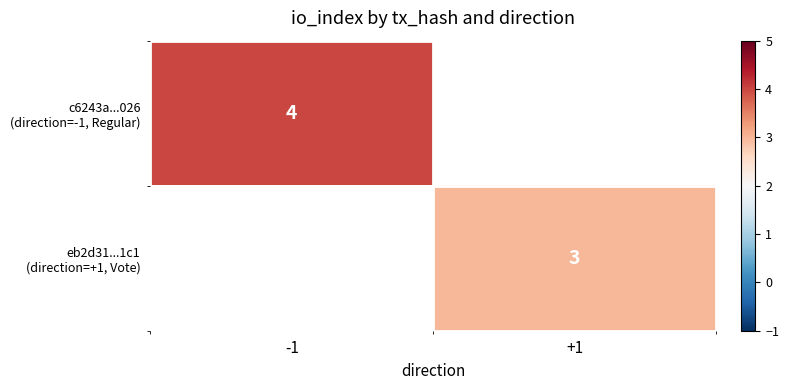

Rank the series by their maximum value, from highest to lowest.

c6243a...026 (direction=-1, Regular), eb2d31...1c1 (direction=+1, Vote)